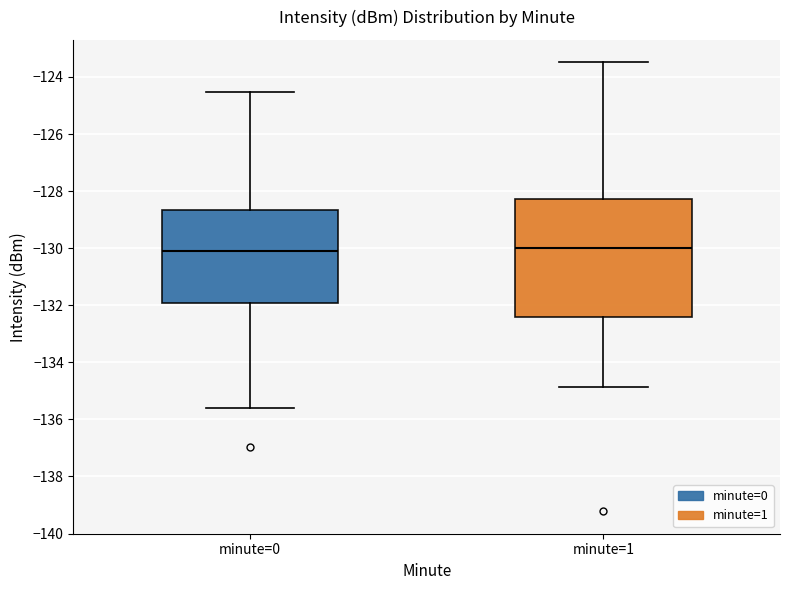

Comparing the boxes themselves (not the whiskers), which one is the tallest?

minute=1